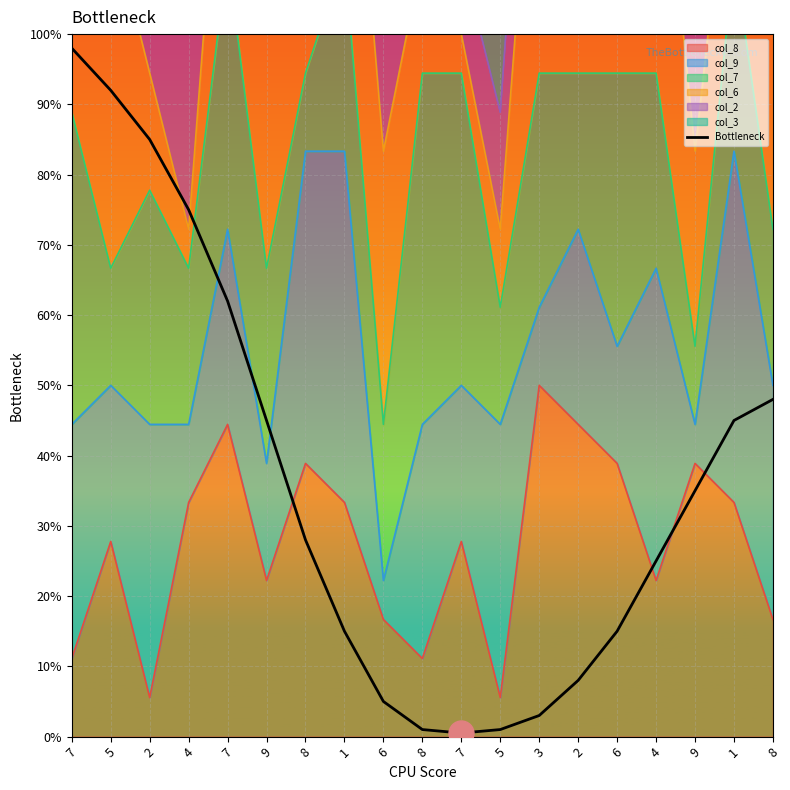

How many data points are less than 2?

8